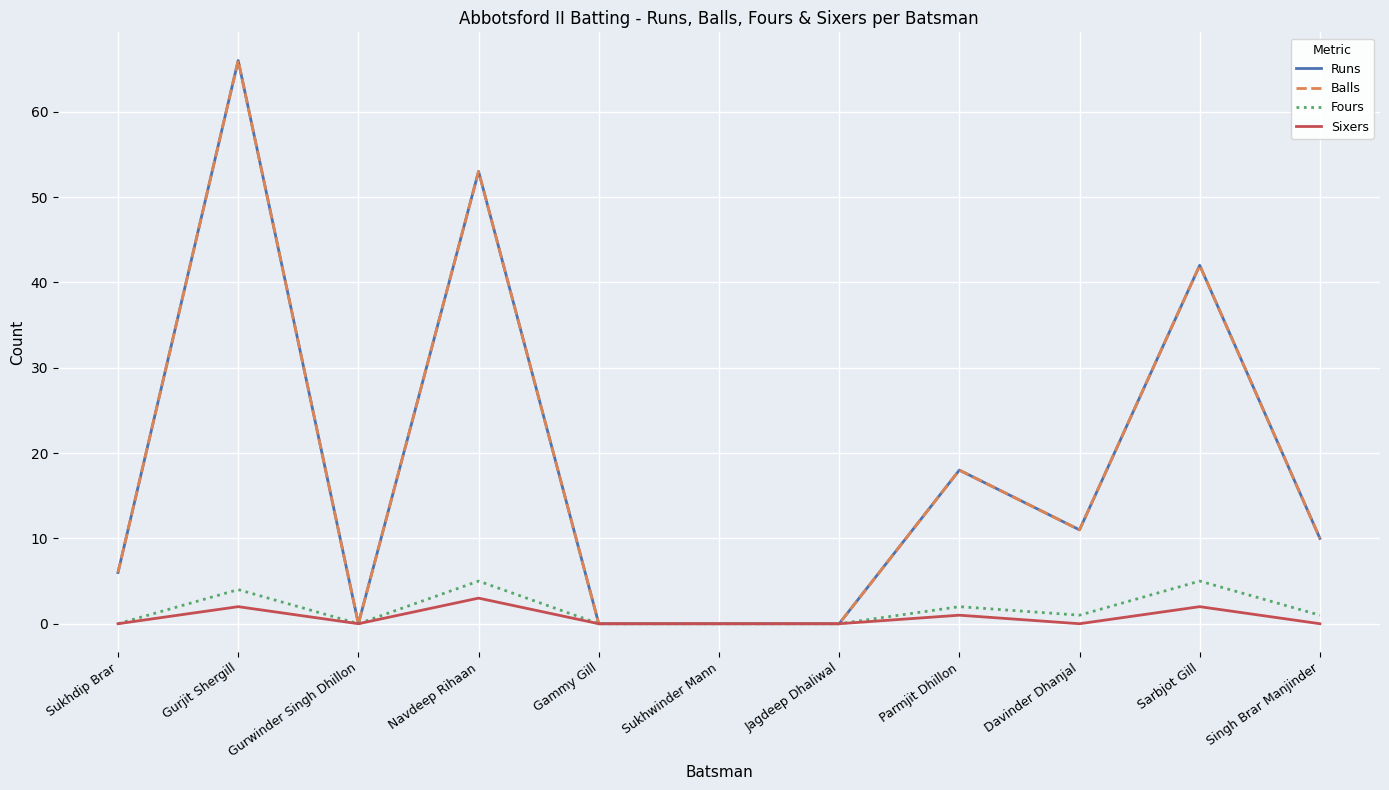

Does the chart have visible grid lines?

Yes